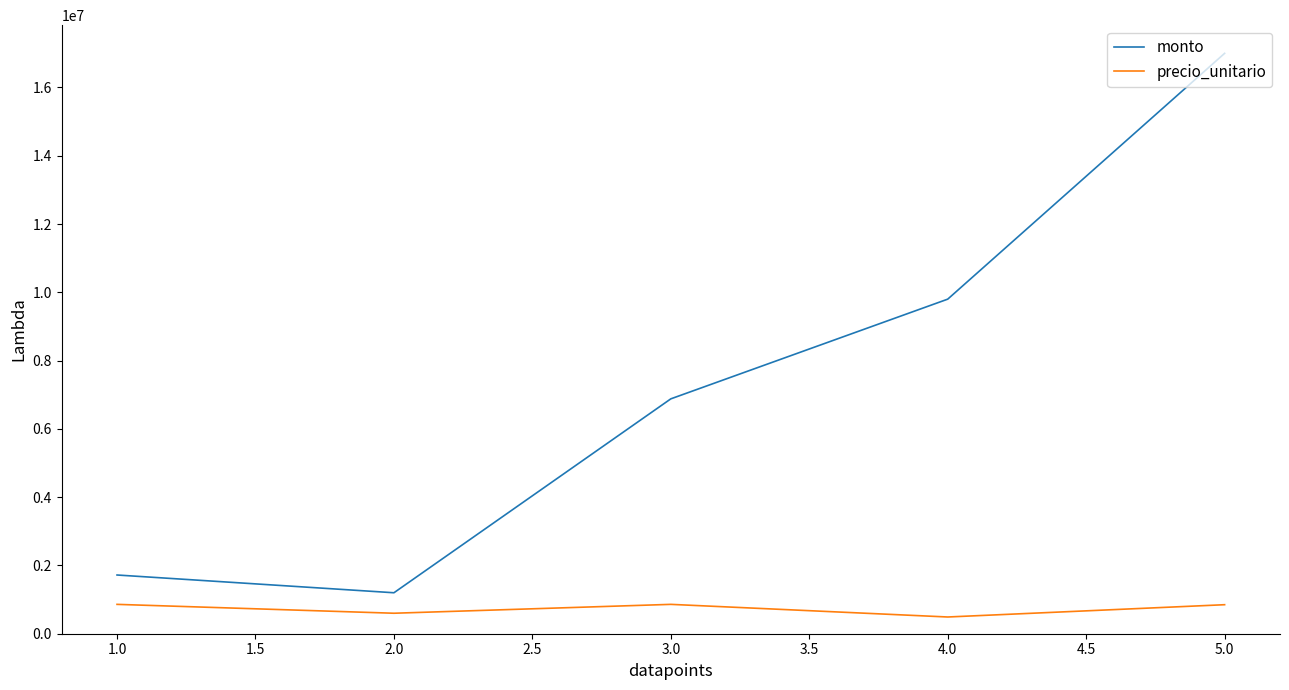

What is the minimum value shown in the chart?

490000